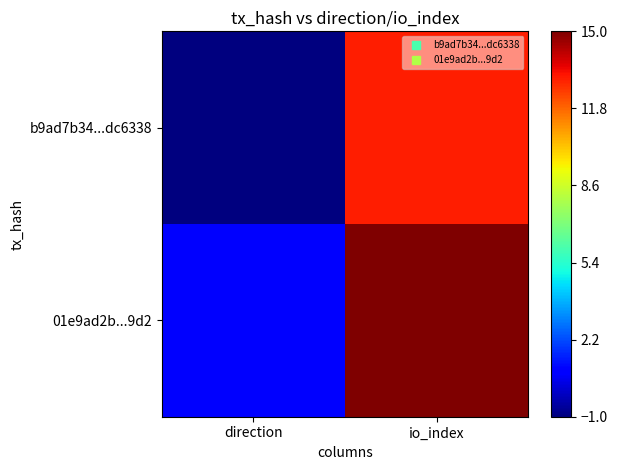

How many categories are shown in the chart?

2